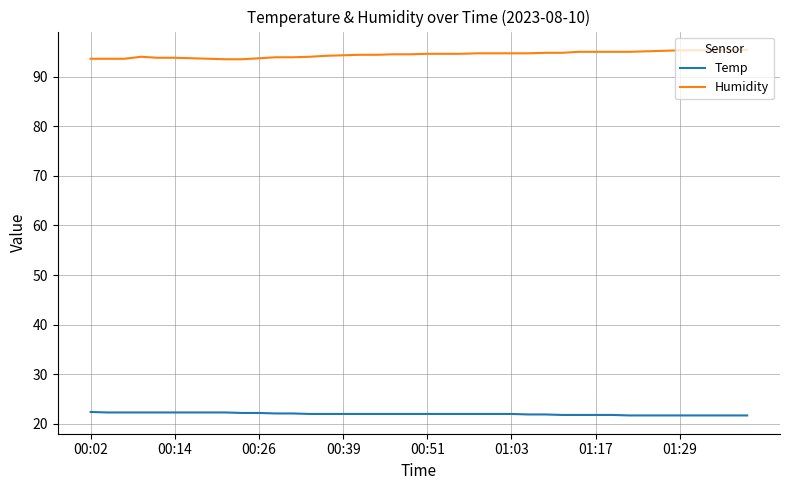

What is the minimum value for Temp?

21.7